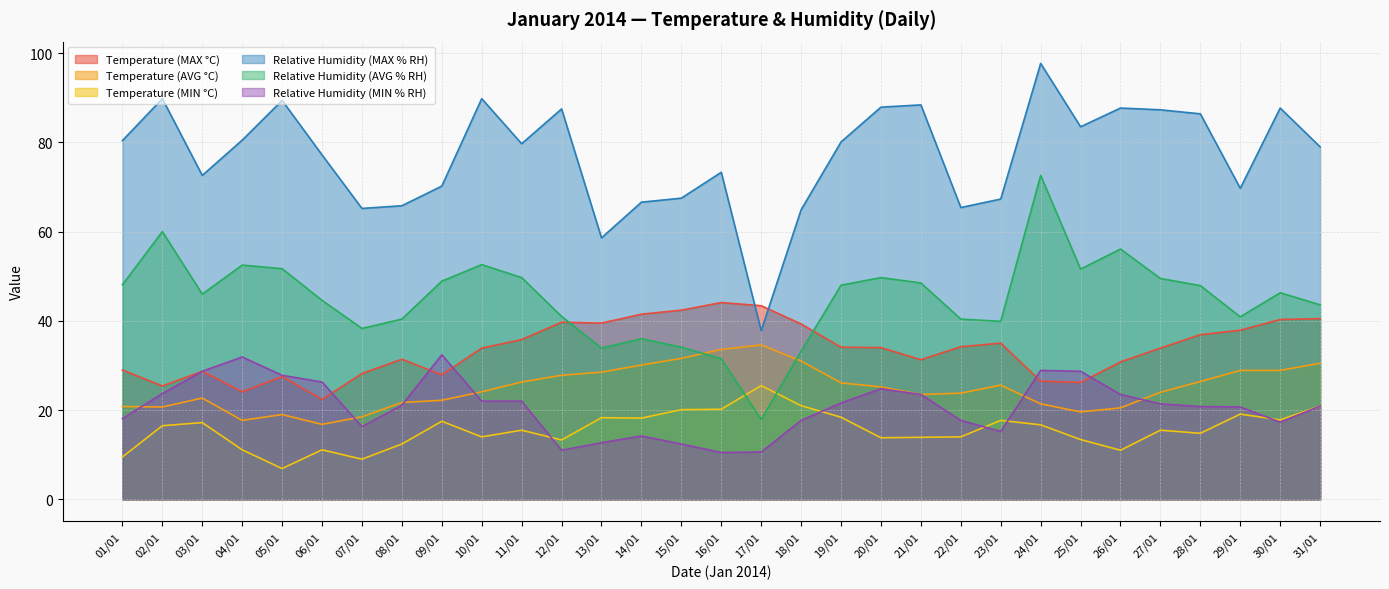

Which series ends up on top after the final intersection of Relative Humidity (MIN % RH) and Temperature (MIN °C)?

Temperature (MIN °C)